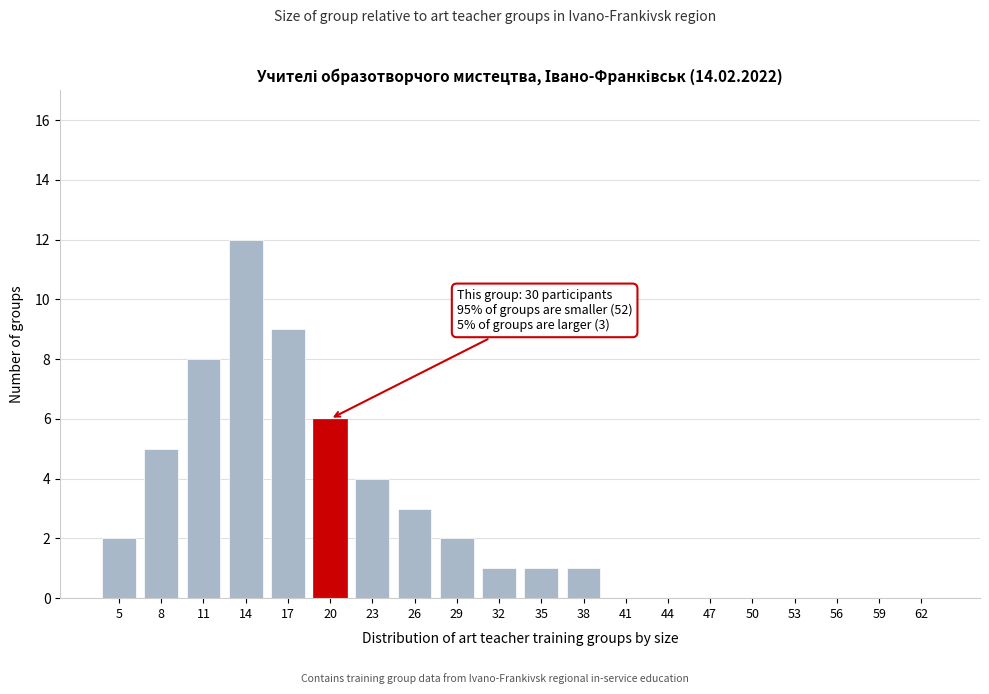

Reading left to right, list all the values displayed in this chart.

5=2	8=5	11=8	14=12	17=9	20=6	23=4	26=3	29=2	32=1	35=1	38=1	41=0	44=0	47=0	50=0	53=0	56=0	59=0	62=0